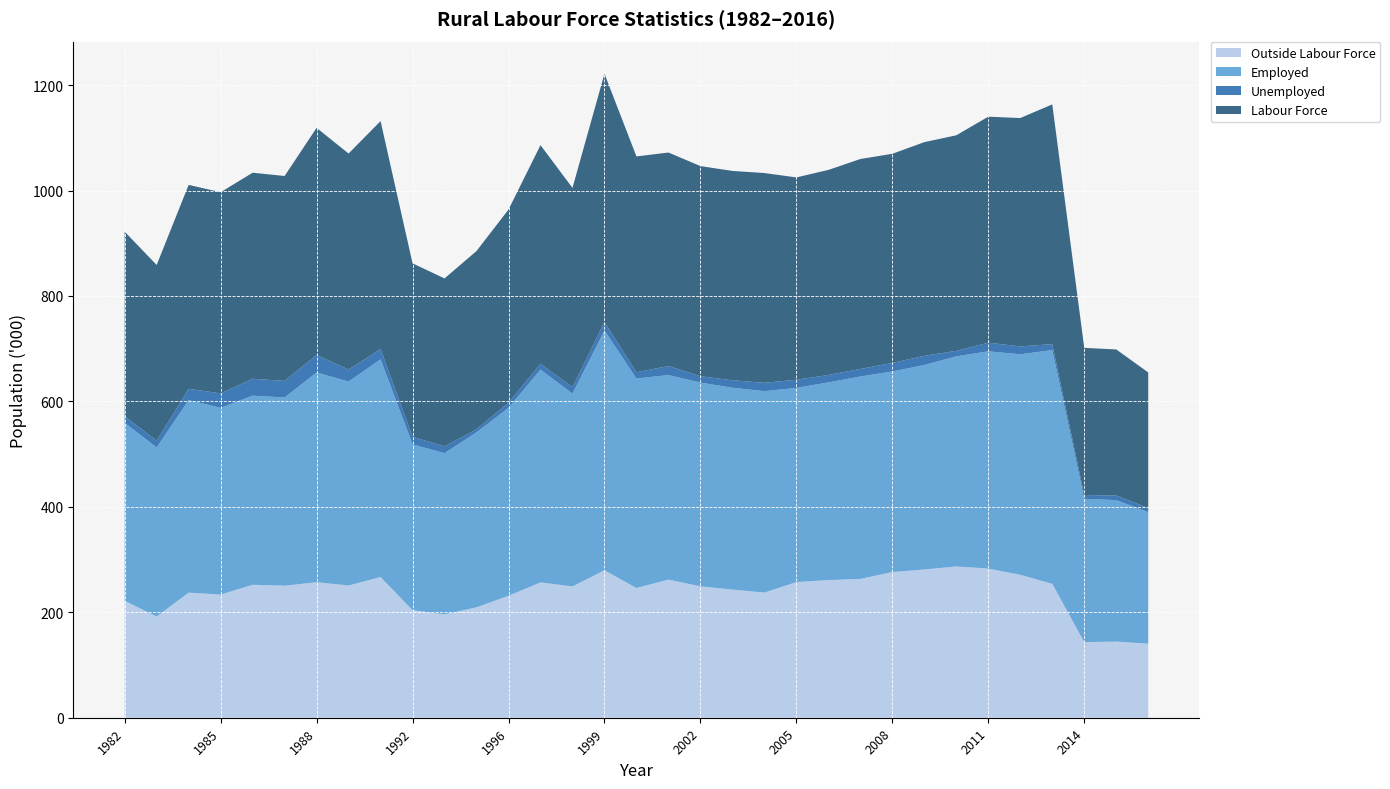

Reading left to right, what are all the values shown in this chart?

Labour Force: 1982=350.2	1983=333.4	1984=386.7	1985=381.6	1986=390.8	1987=388.6	1988=430.9	1989=409.7	1990=432.4	1992=329.0	1993=318.6	1995=338.0	1996=366.3	1997=414.7	1998=378.0	1999=470.9	2000=409.4	2001=405.0	2002=398.6	2003=397.1	2004=397.9	2005=383.8	2006=389.0	2007=398.2	2008=396.7	2009=405.3	2010=408.9	2011=428.6	2012=433.2	2013=454.7	2014=279.1	2015=277.1	2016=257.2
Employed: 1982=337.7	1983=320.6	1984=365.1	1985=354.1	1986=358.7	1987=357.0	1988=397.8	1989=386.8	1990=413.0	1992=314.4	1993=305.7	1995=332.0	1996=356.5	1997=403.7	1998=365.6	1999=454.8	2000=397.4	2001=388.0	2002=386.5	2003=382.8	2004=382.1	2005=368.3	2006=375.0	2007=383.9	2008=380.5	2009=387.9	2010=398.5	2011=412.1	2012=418.3	2013=443.3	2014=271.8	2015=268.4	2016=249.5
Unemployed: 1982=12.4	1983=12.8	1984=21.6	1985=27.5	1986=32.1	1987=31.6	1988=33.1	1989=22.9	1990=19.4	1992=14.5	1993=12.9	1995=5.9	1996=9.8	1997=11.0	1998=12.3	1999=16.2	2000=11.9	2001=17.1	2002=12.1	2003=14.2	2004=15.8	2005=15.5	2006=14.0	2007=14.4	2008=16.2	2009=17.4	2010=10.4	2011=16.5	2012=14.9	2013=11.4	2014=7.3	2015=8.7	2016=7.8
Outside Labour Force: 1982=221.7	1983=192.0	1984=237.3	1985=233.6	1986=252.2	1987=250.4	1988=257.1	1989=250.8	1990=266.9	1992=204.0	1993=196.1	1995=209.4	1996=231.3	1997=256.7	1998=249.1	1999=279.7	2000=246.0	2001=262.0	2002=249.2	2003=243.1	2004=237.4	2005=257.3	2006=261.1	2007=263.3	2008=276.3	2009=281.2	2010=287.0	2011=282.9	2012=271.1	2013=254.0	2014=143.4	2015=144.4	2016=140.5